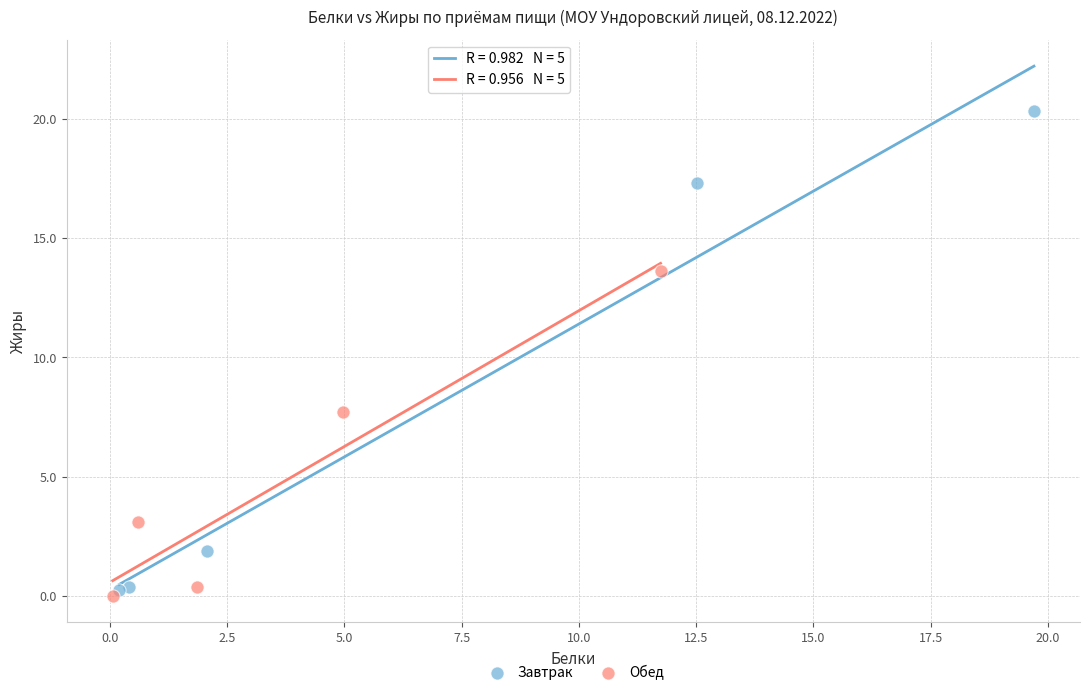

Which series has the largest Y range (max minus min)?

Завтрак